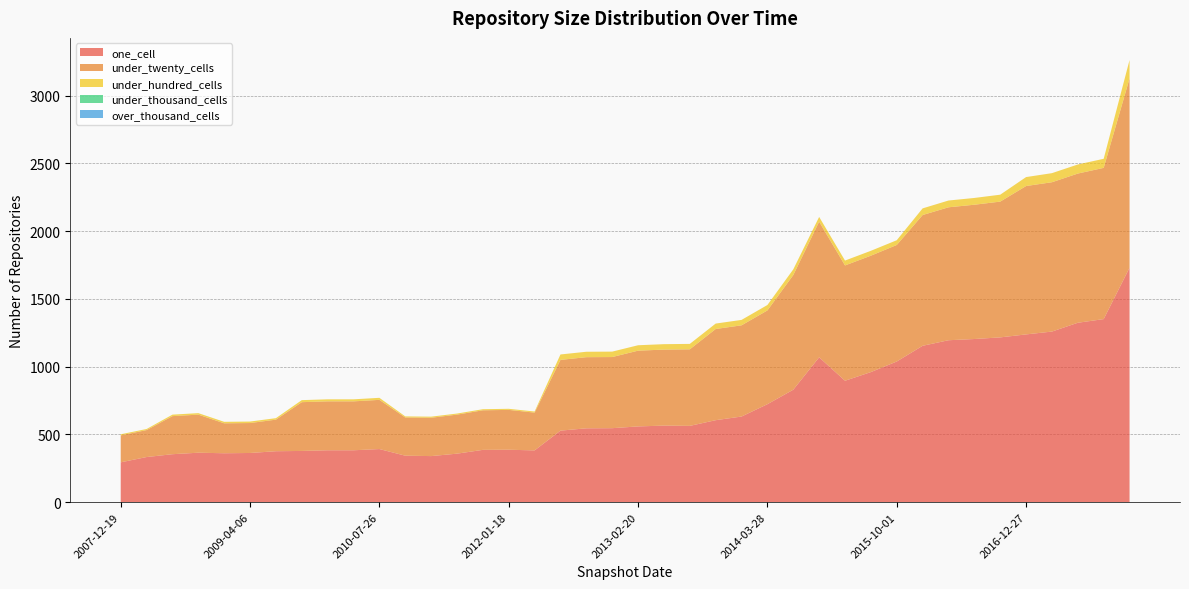

Reading right to left, transcribe all the data shown in this chart.

one_cell: 1730	1351	1324	1259	1238	1216	1204	1195	1154	1038	960	896	1069	830	723	632	605	563	565	559	546	545	528	382	387	386	358	340	343	392	383	383	378	376	363	361	365	354	333	294
under_twenty_cells: 1397	1116	1101	1102	1095	1002	991	981	965	860	859	851	1001	846	692	673	673	565	561	559	525	525	522	279	294	292	288	283	282	363	361	361	360	233	221	221	281	281	199	199
under_hundred_cells: 136	67	67	67	66	51	50	50	49	35	36	36	35	42	40	40	40	40	40	40	40	40	40	8	8	8	8	8	8	15	15	15	15	11	11	11	11	11	8	8
under_thousand_cells: 0	0	0	0	0	0	0	0	0	0	0	0	0	0	0	0	0	0	0	0	0	0	0	0	0	0	0	0	0	0	0	0	0	0	0	0	0	0	0	0
over_thousand_cells: 0	0	0	0	0	0	0	0	0	0	0	0	0	0	0	0	0	0	0	0	0	0	0	0	0	0	0	0	0	0	0	0	0	0	0	0	0	0	0	0